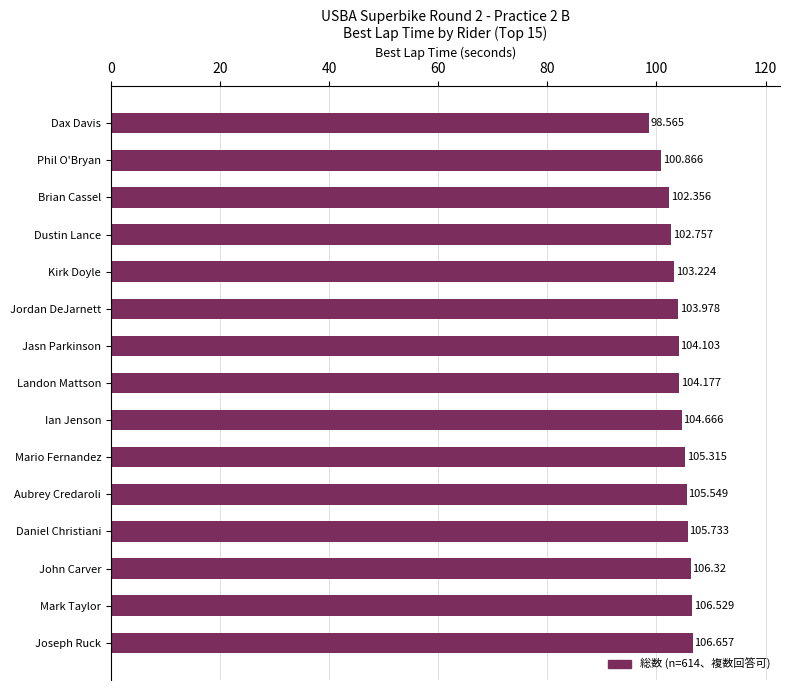

List the labels in order of value, largest first.

Joseph Ruck, Mark Taylor, John Carver, Daniel Christiani, Aubrey Credaroli, Mario Fernandez, Ian Jenson, Landon Mattson, Jasn Parkinson, Jordan DeJarnett, Kirk Doyle, Dustin Lance, Brian Cassel, Phil O'Bryan, Dax Davis